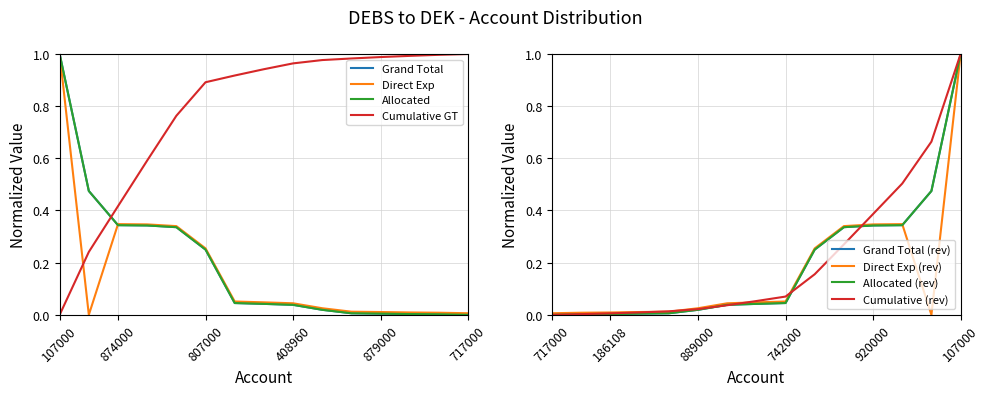

True or false: Direct Exp and Accounting cross at least once.

False